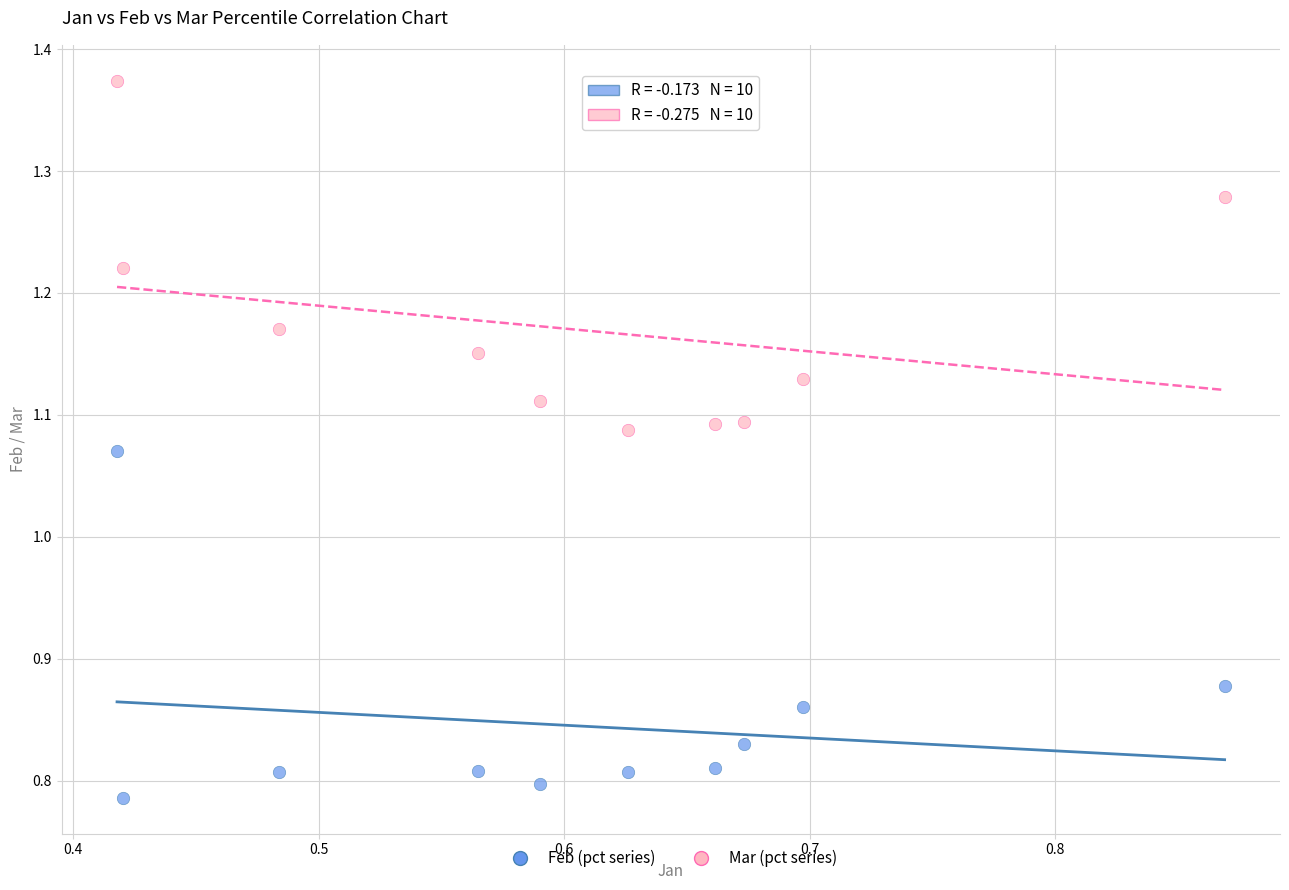

What is the X range (max minus min) for the scatter plot?

0.5